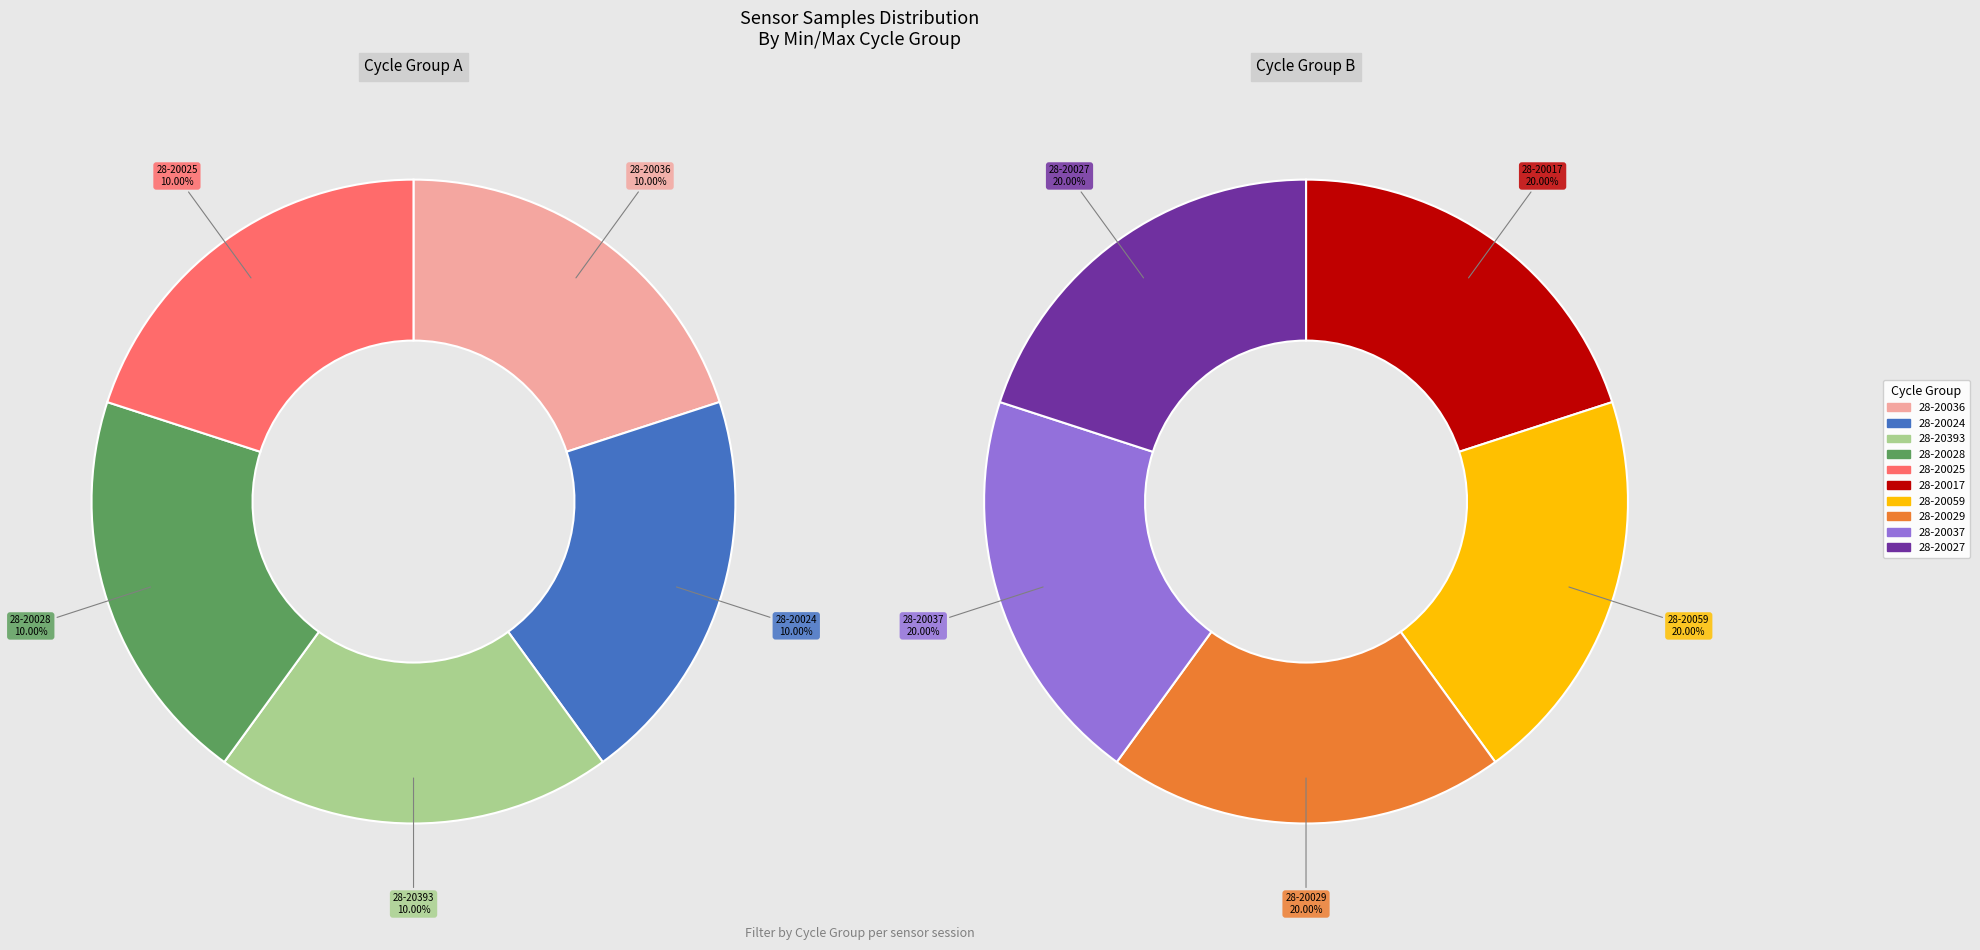

Approximately how many times larger is the value at 28-20028 compared to 28-20036?

1.0